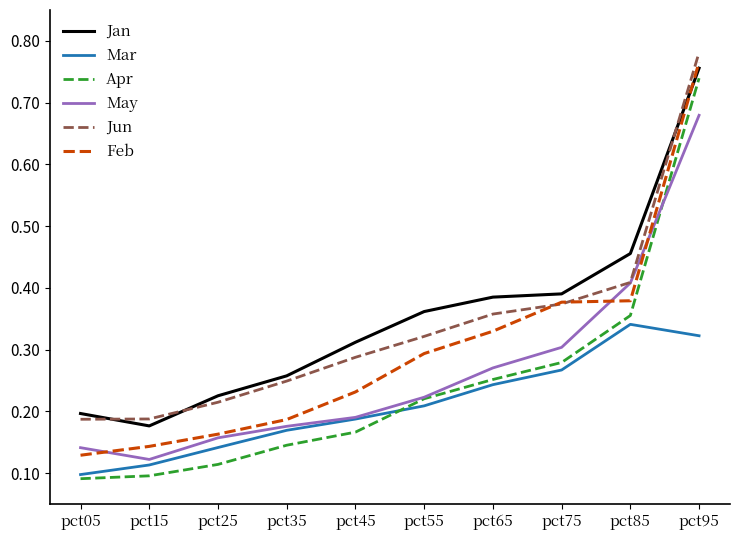

Which category has the highest value in the Mar series?

pct85